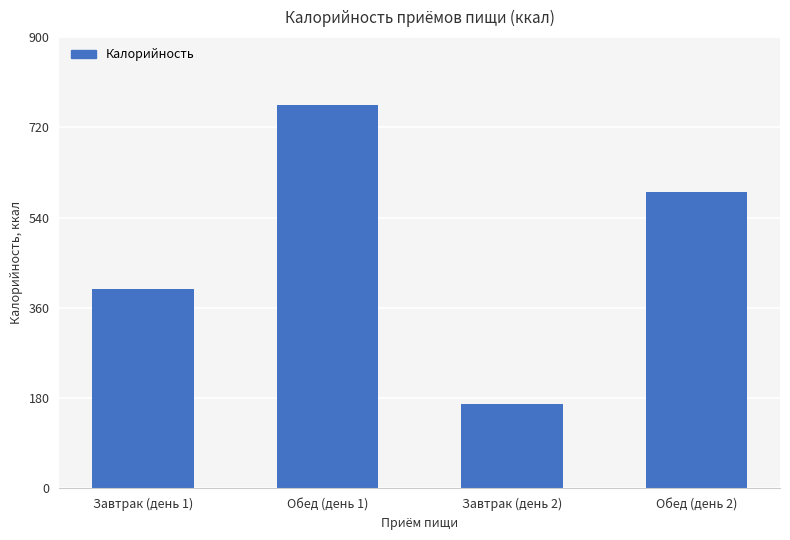

What is the difference between the values at Обед (день 2) and Завтрак (день 2)?

423.0